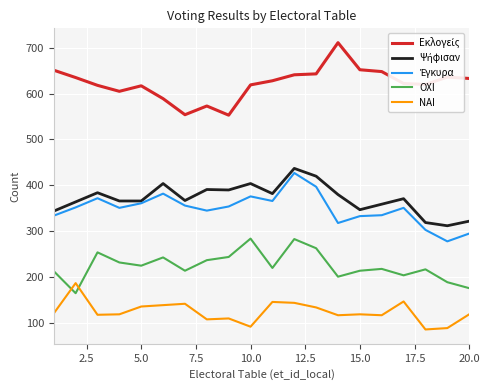

What is the smallest value displayed?

86